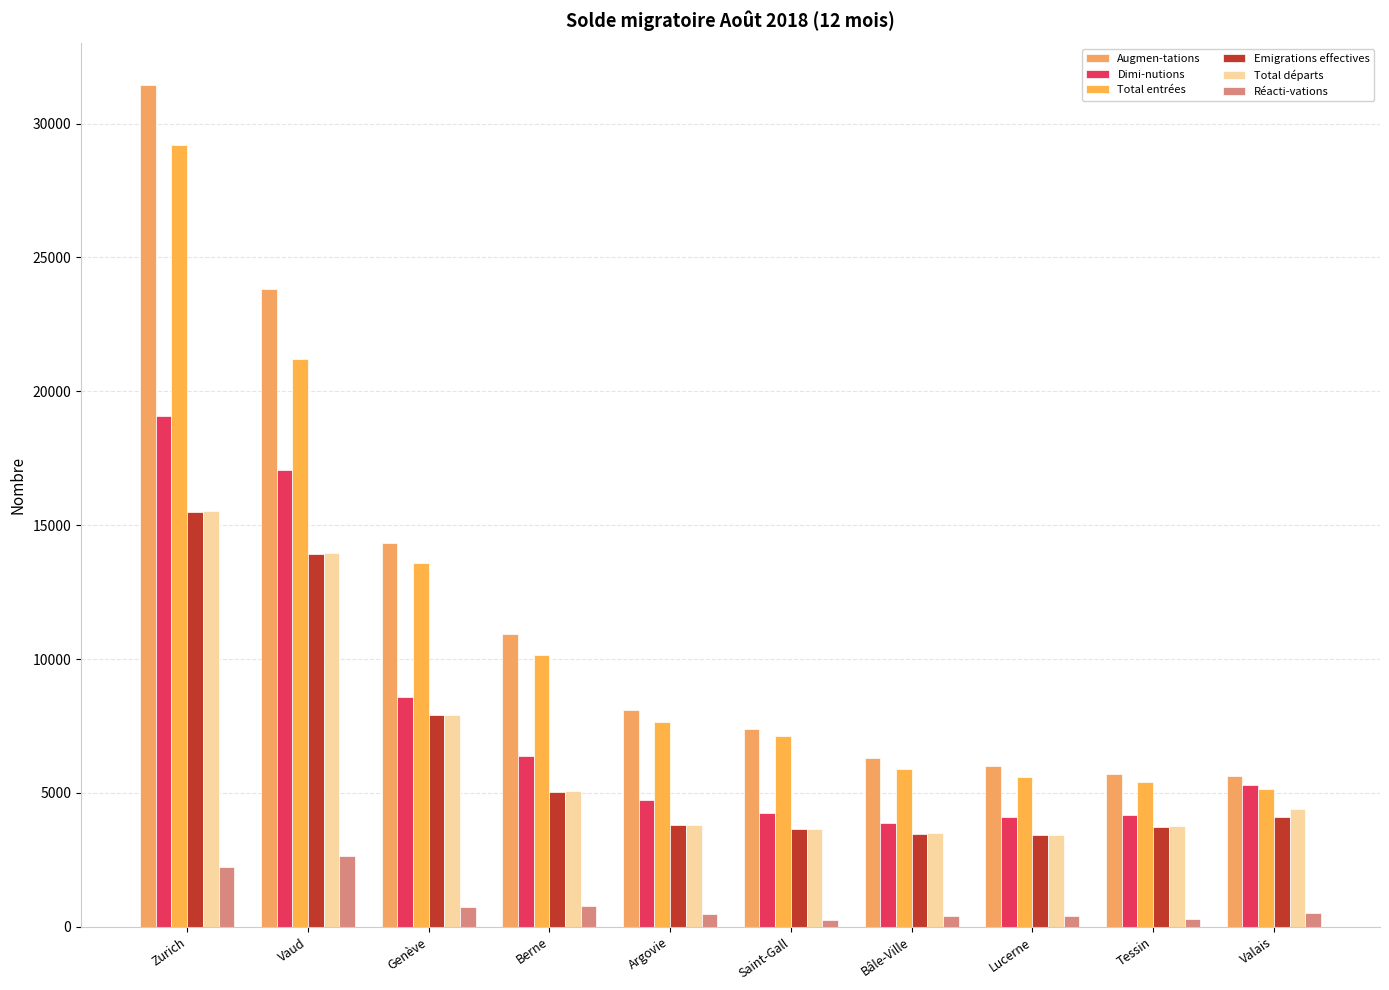

The Augmen-tations series shows 23831 at Vaud. True or false?

True